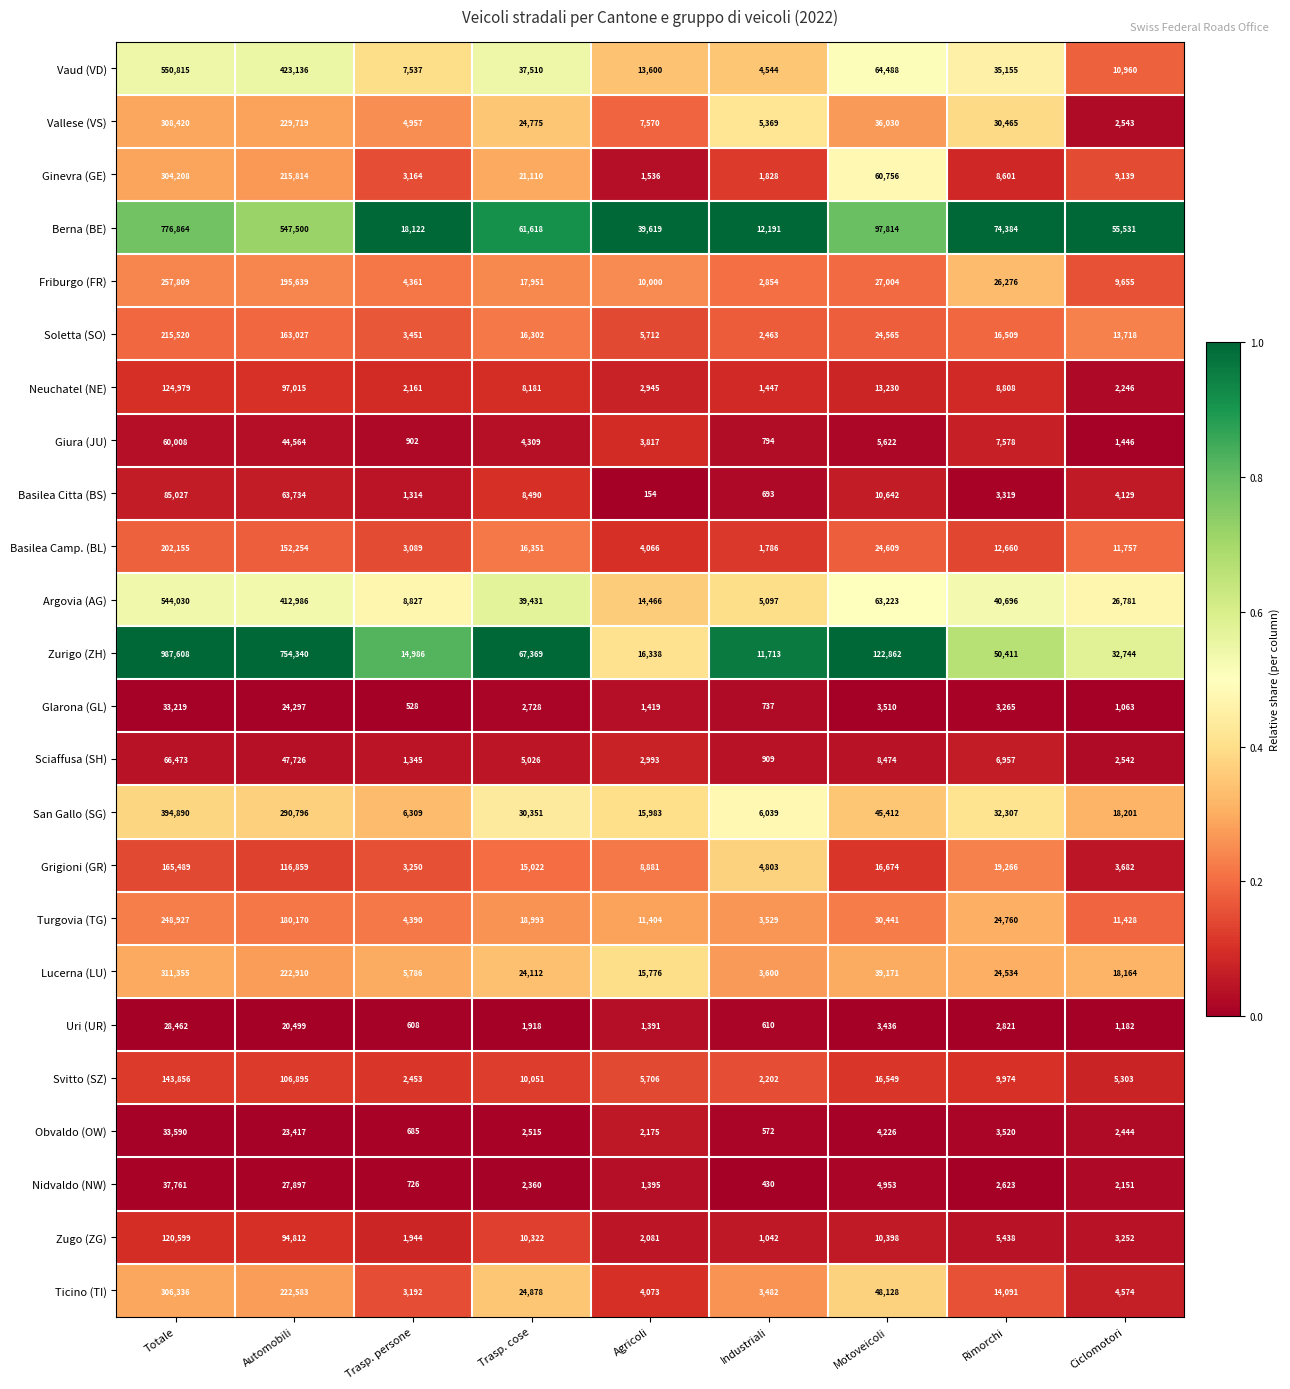

What is the difference between the Vallese (VS) values at Rimorchi and Ciclomotori?

27922